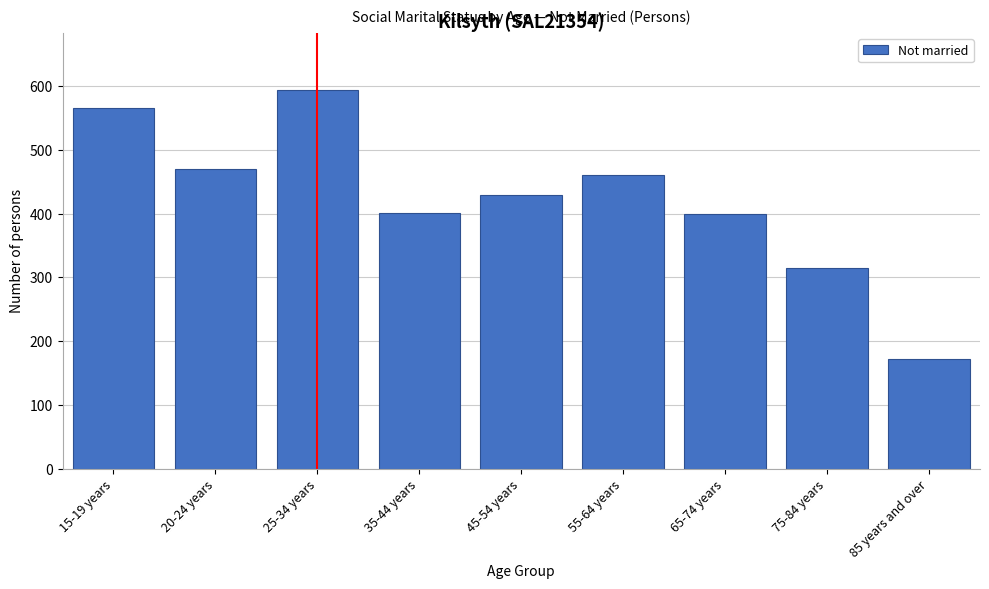

At which label is the value closest to 383?

65-74 years